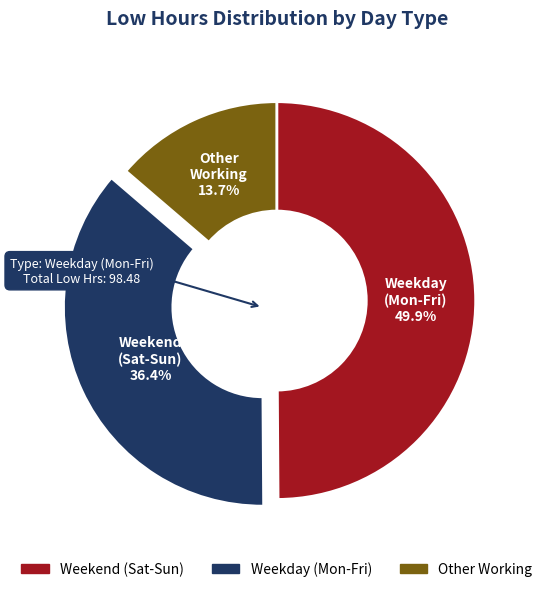

Does Weekday (Mon-Fri) account for over 50% of the chart?

No